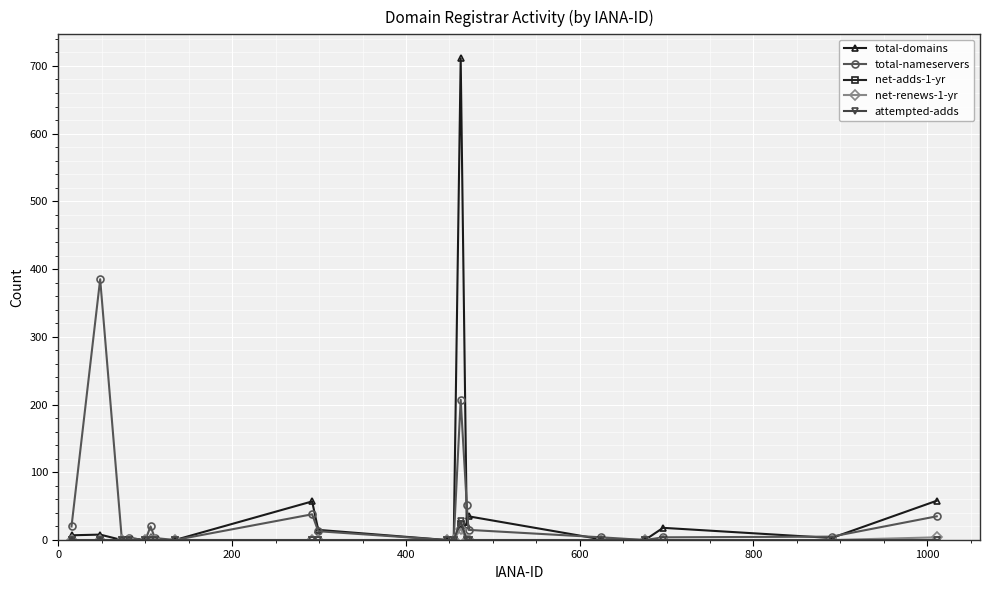

True or false: net-adds-1-yr has more than 0 interior local peaks.

True